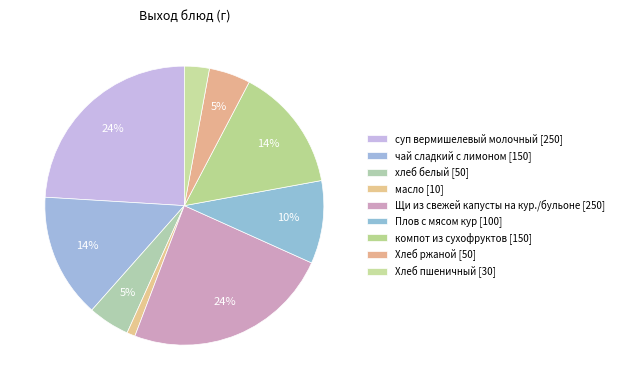

To the nearest percent, what is the combined percentage of компот из сухофруктов and хлеб белый?

19%